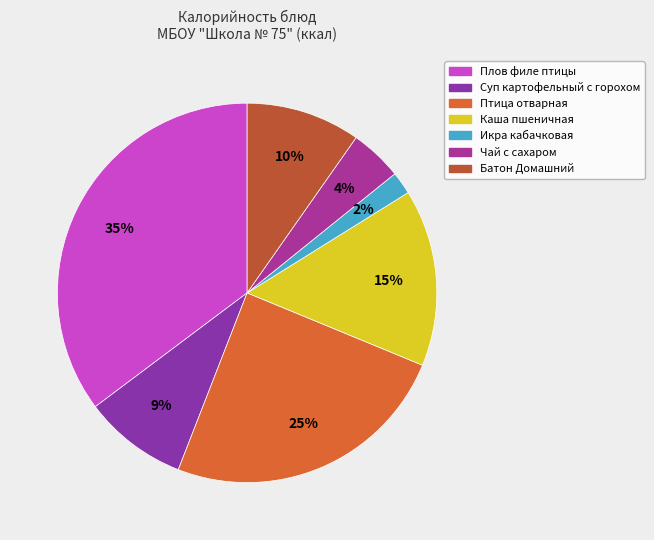

Count the number of slices in the pie.

7